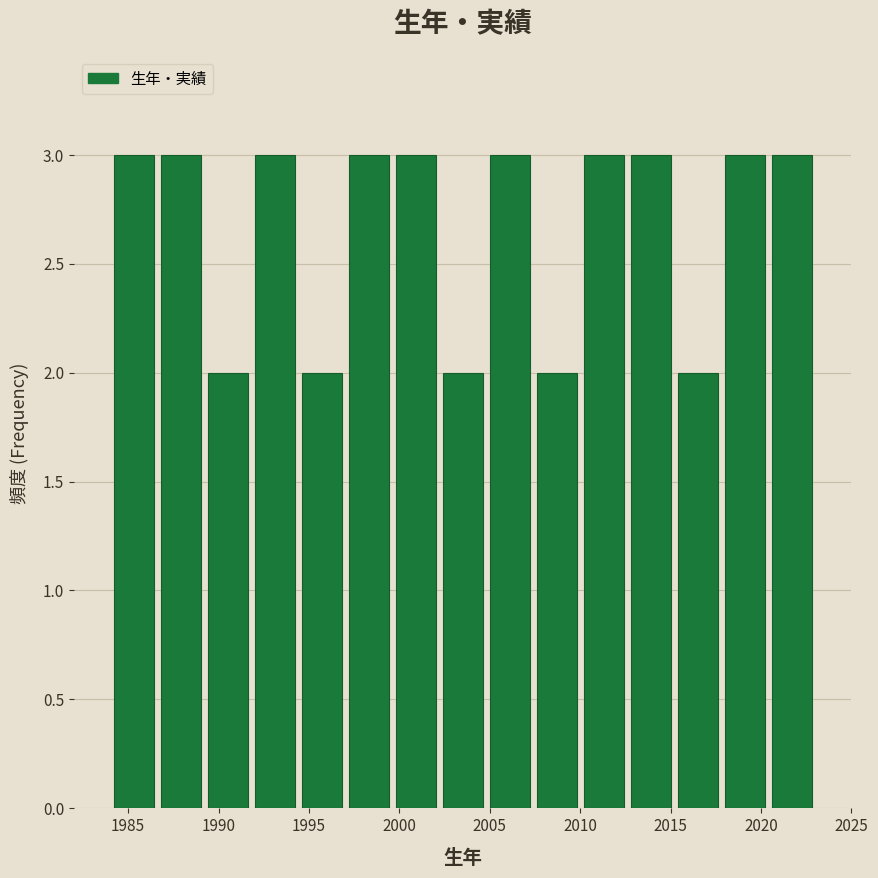

How tall is the bar that spans 2017.8 to 2020.4 on the x-axis? Neither the bar edges nor the heights are printed on the chart, so give them approximately, as read against the axes.

3